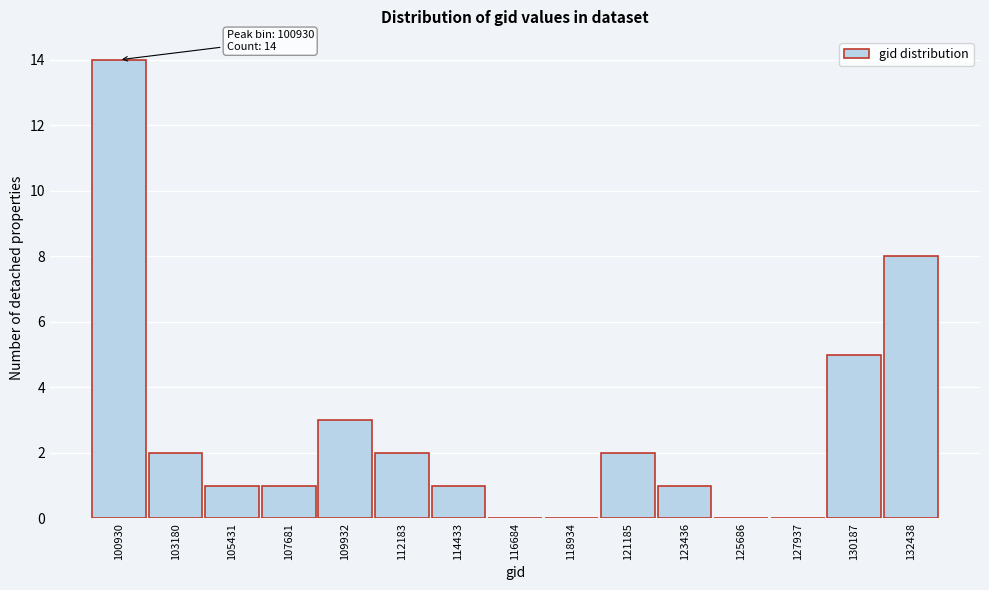

Reading left to right, what are all the values shown in this chart?

100930=14	103180=2	105431=1	107681=1	109932=3	112183=2	114433=1	116684=0	118934=0	121185=2	123436=1	125686=0	127937=0	130187=5	132438=8